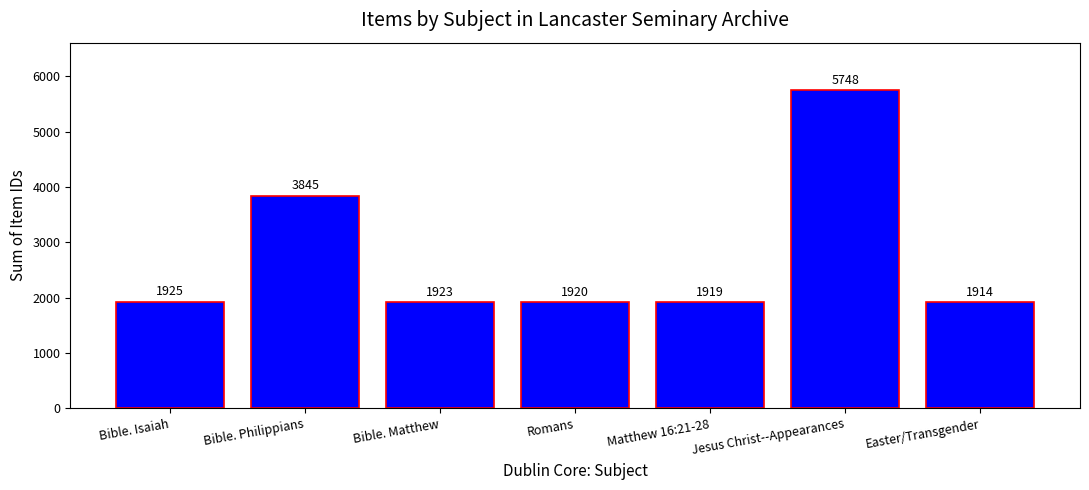

Count the number of data series in this chart.

1